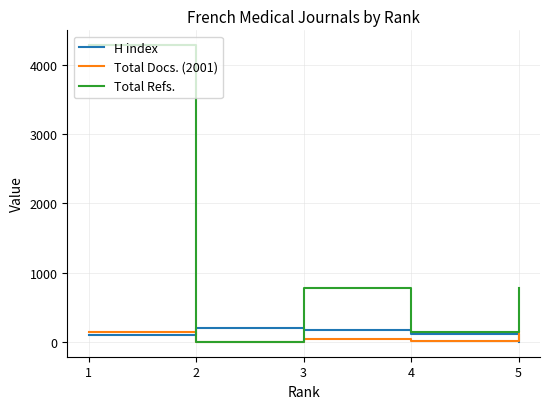

Which series has the widest spread of values?

Total Refs.